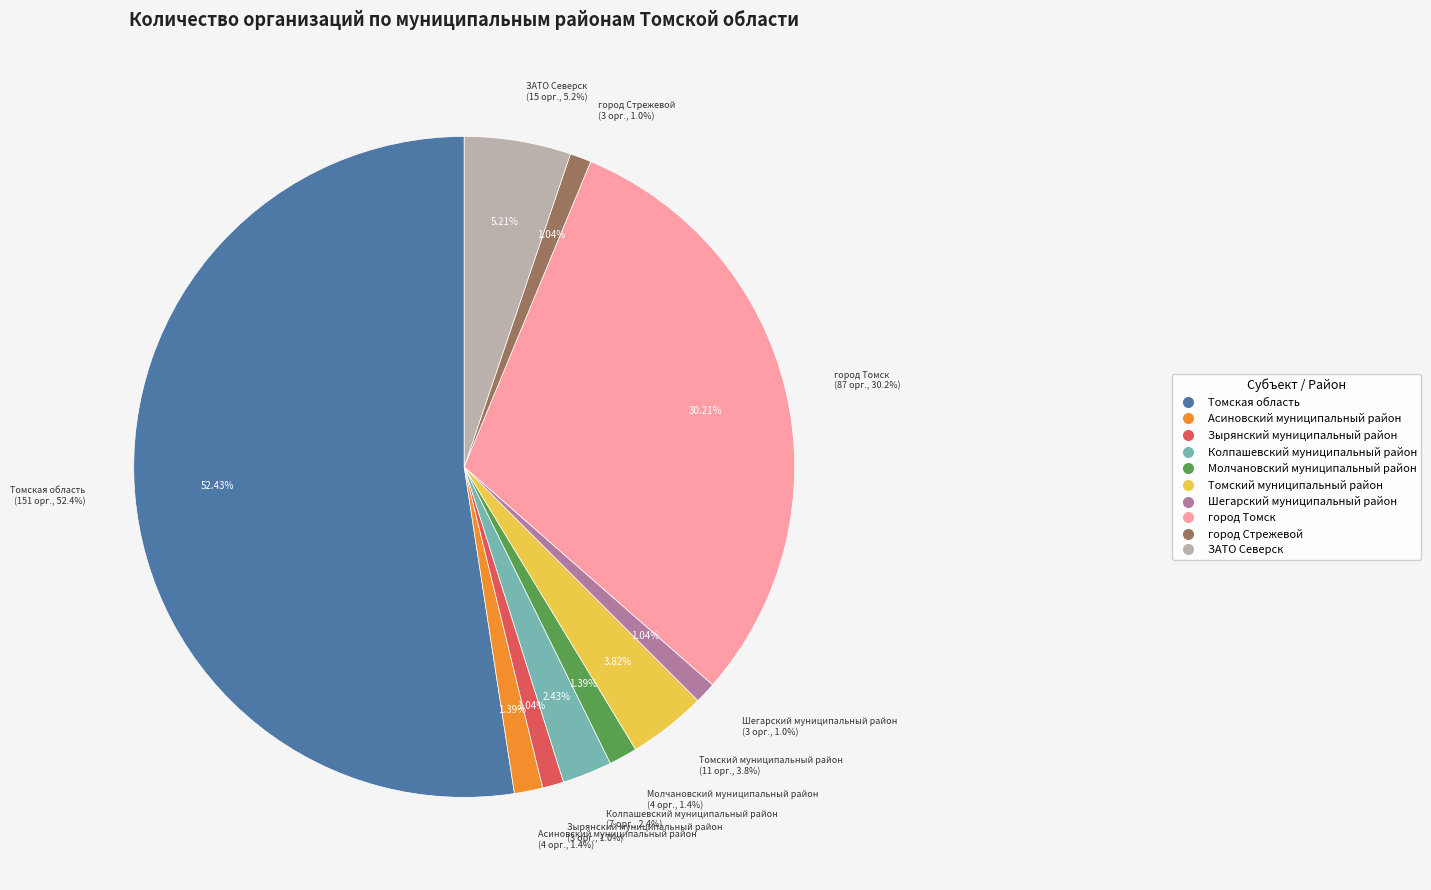

What is the change in value from Молчановский муниципальный район to город Стрежевой?

-1